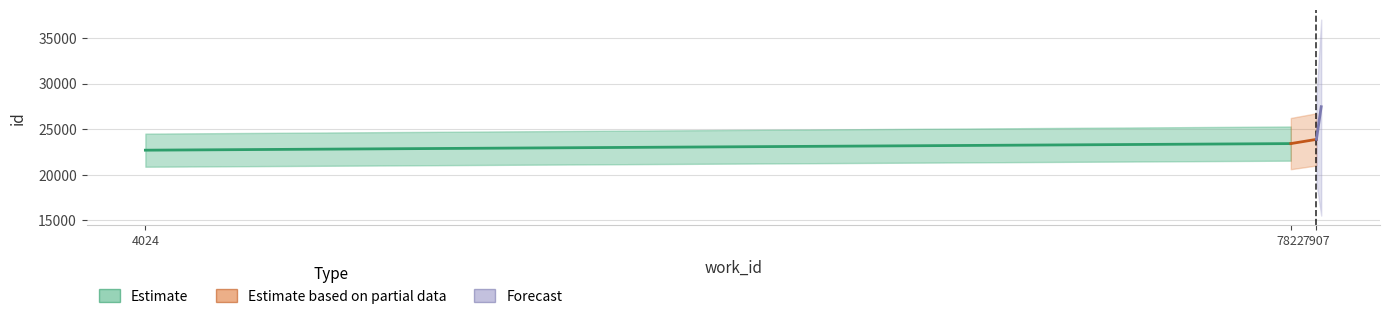

Which series has the widest spread of values?

Forecast